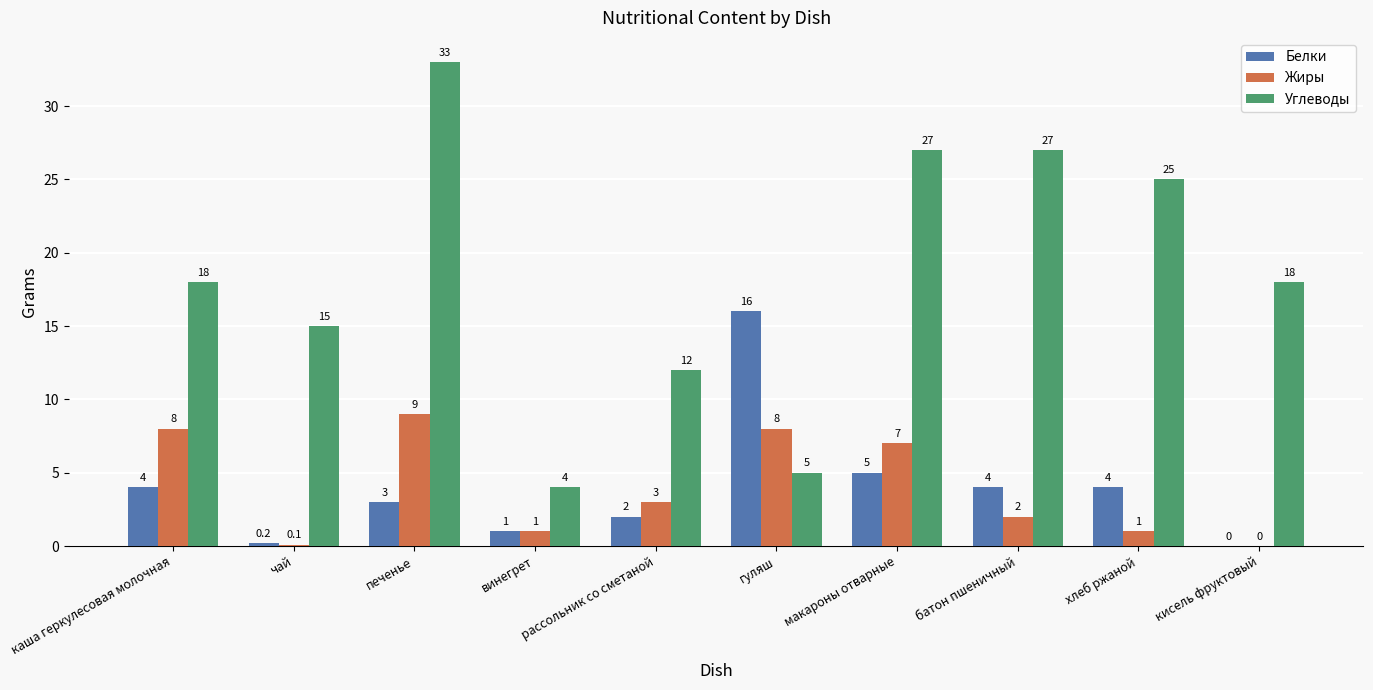

Reading left to right, extract all data points from this chart.

Белки: каша геркулесовая молочная=4.0	чай=0.2	печенье=3.0	винегрет=1.0	рассольник со сметаной=2.0	гуляш=16.0	макароны отварные=5.0	батон пшеничный=4.0	хлеб ржаной=4.0	кисель фруктовый=0.0
Жиры: каша геркулесовая молочная=8.0	чай=0.1	печенье=9.0	винегрет=1.0	рассольник со сметаной=3.0	гуляш=8.0	макароны отварные=7.0	батон пшеничный=2.0	хлеб ржаной=1.0	кисель фруктовый=0.0
Углеводы: каша геркулесовая молочная=18.0	чай=15.0	печенье=33.0	винегрет=4.0	рассольник со сметаной=12.0	гуляш=5.0	макароны отварные=27.0	батон пшеничный=27.0	хлеб ржаной=25.0	кисель фруктовый=18.0